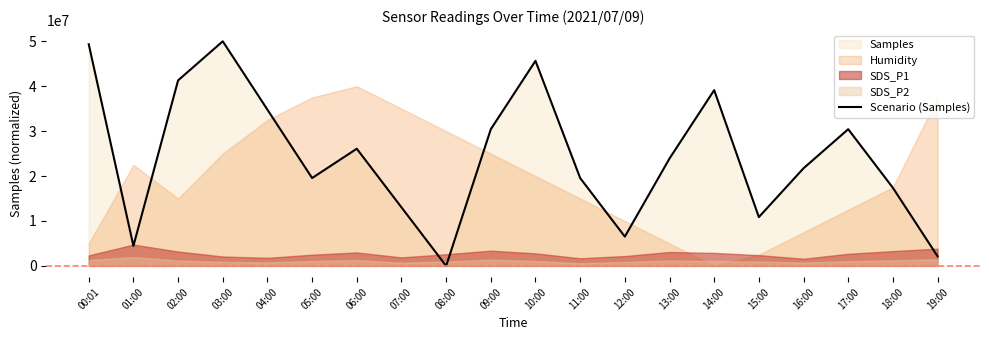

The value at 15:00 is 10869565.2. True or false?

True